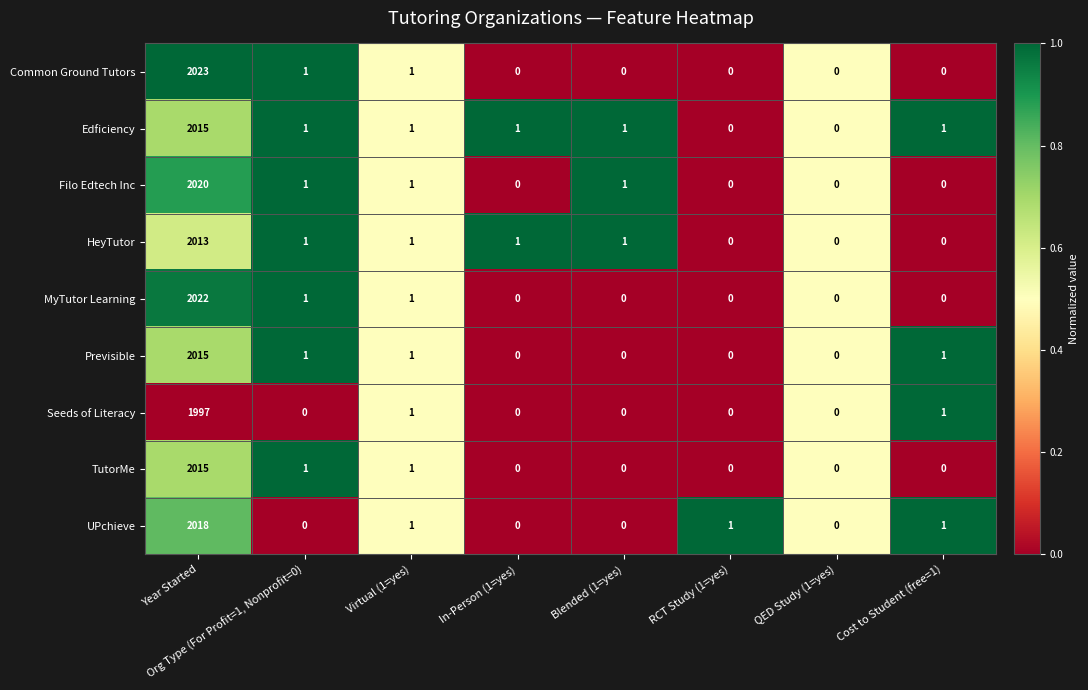

Which label corresponds to the largest value in the chart?

Year Started